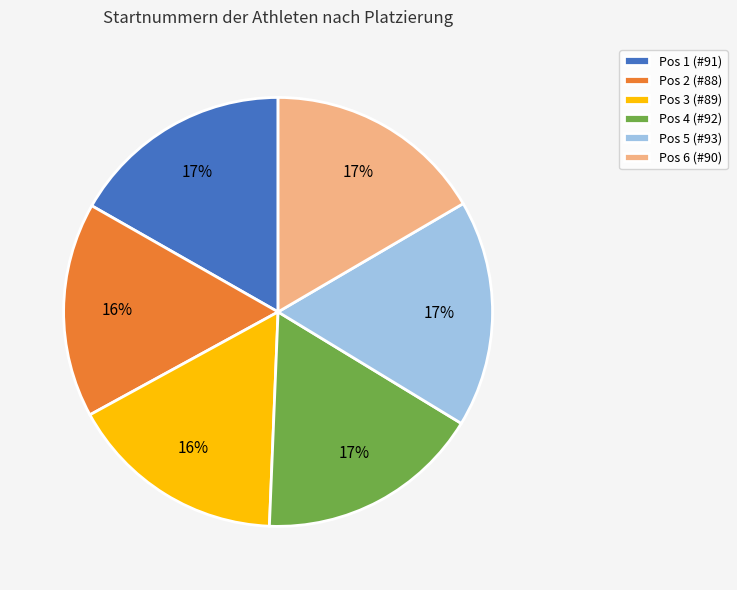

To the nearest percent, what percentage of the pie is Pos 6 (#90)?

17%